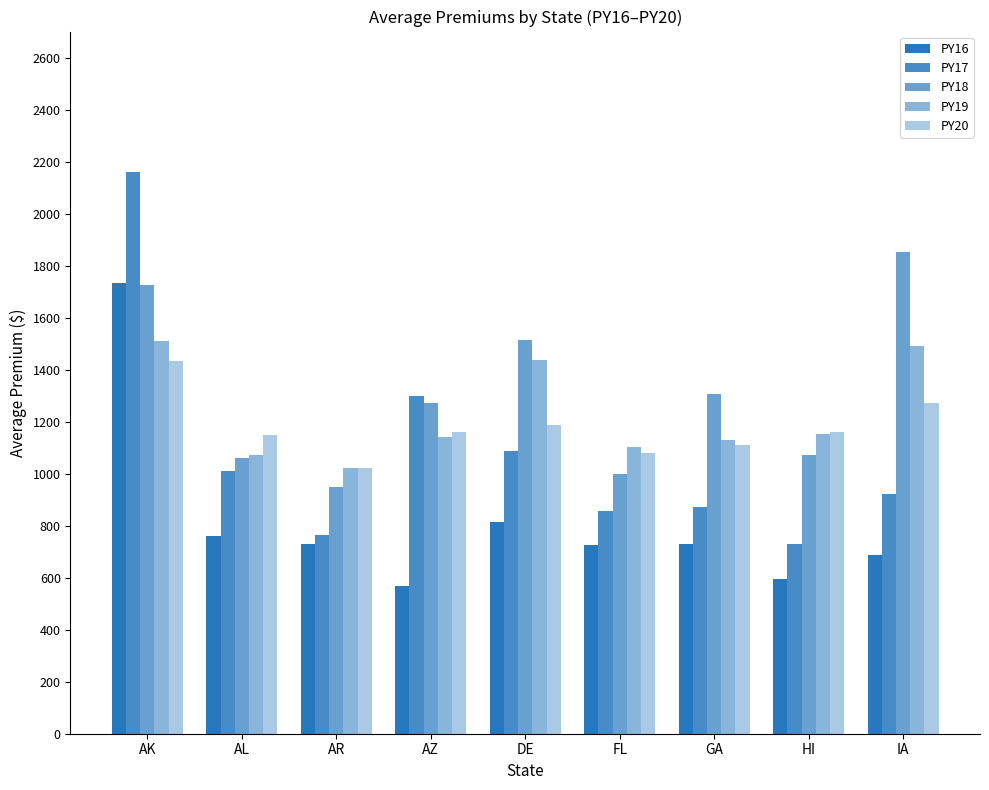

Reading right to left, extract all data points from this chart.

PY16: 686.6	594.1	729.5	726.8	814.3	568.3	730.1	758.6	1734.0
PY17: 922.7	731.2	871.0	857.9	1088.8	1300.4	762.8	1009.9	2158.2
PY18: 1851.2	1073.2	1307.9	999.4	1512.9	1272.4	947.3	1059.2	1725.1
PY19: 1492.7	1154.3	1130.0	1102.0	1436.3	1142.1	1023.0	1072.4	1510.6
PY20: 1271.2	1160.1	1109.6	1079.7	1188.5	1160.1	1022.4	1149.4	1433.4